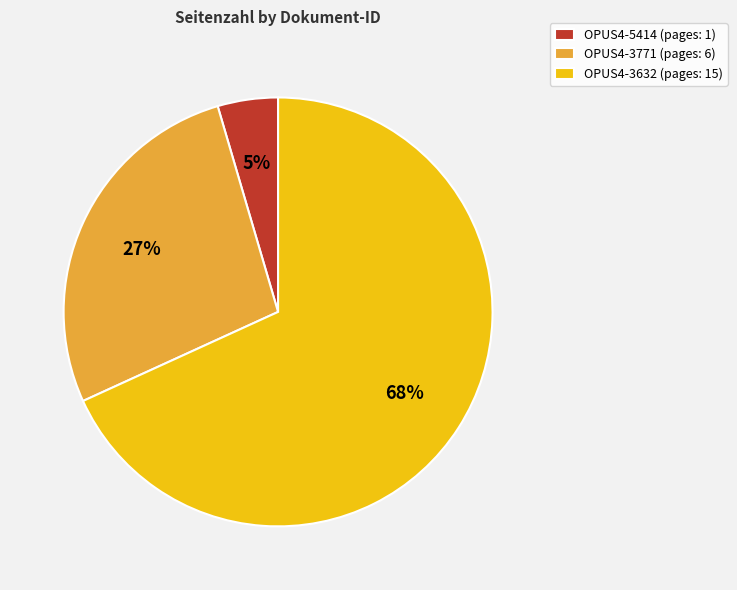

What is the smallest slice in the pie chart?

OPUS4-5414